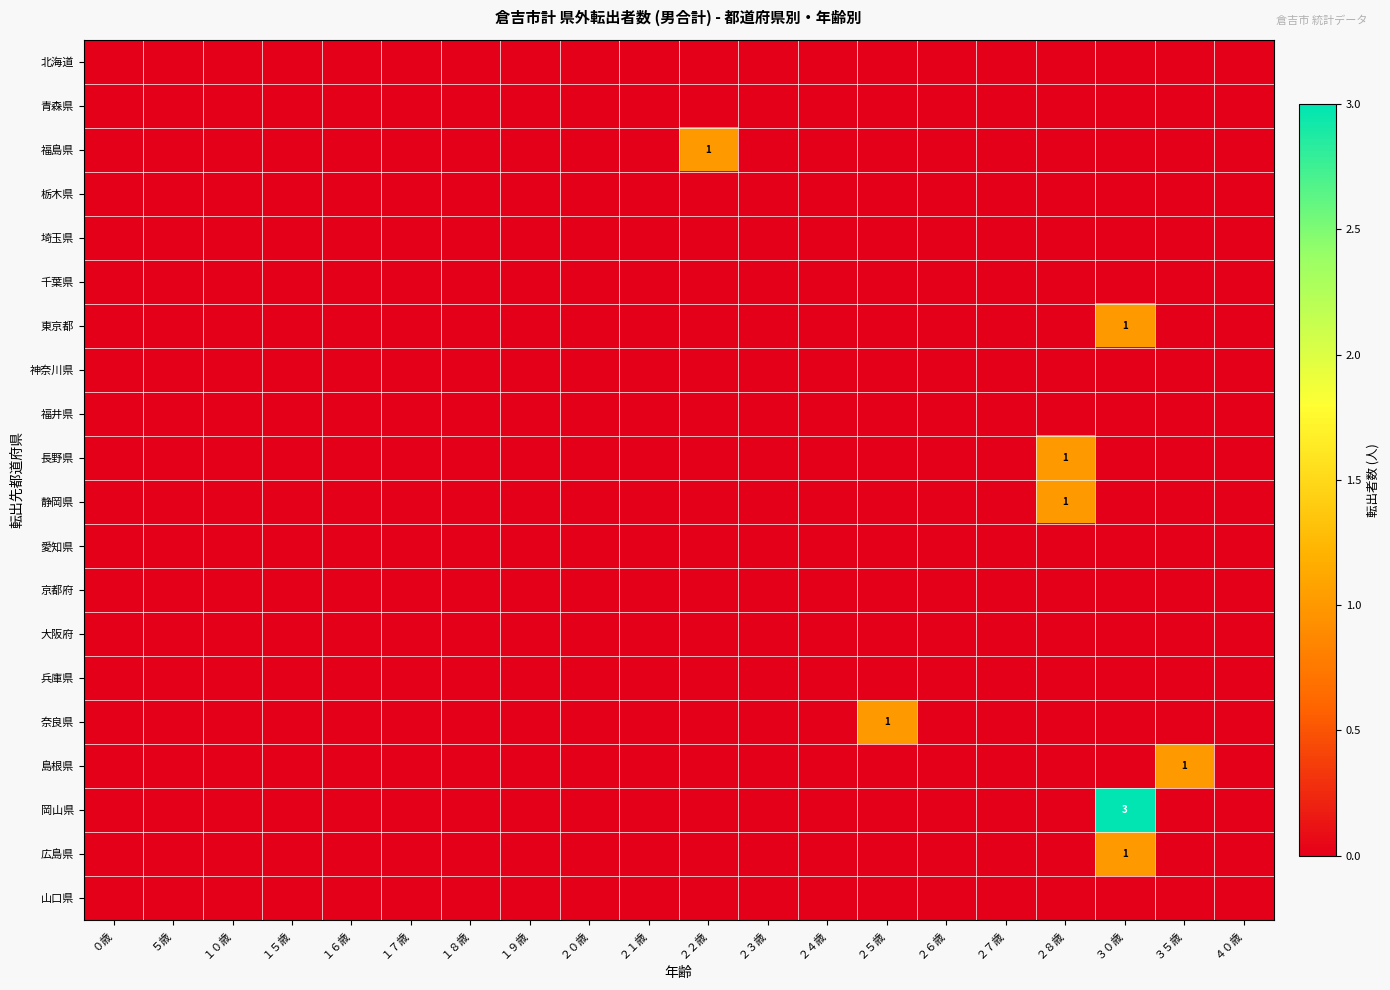

At which label does 京都府 reach its minimum?

０歳